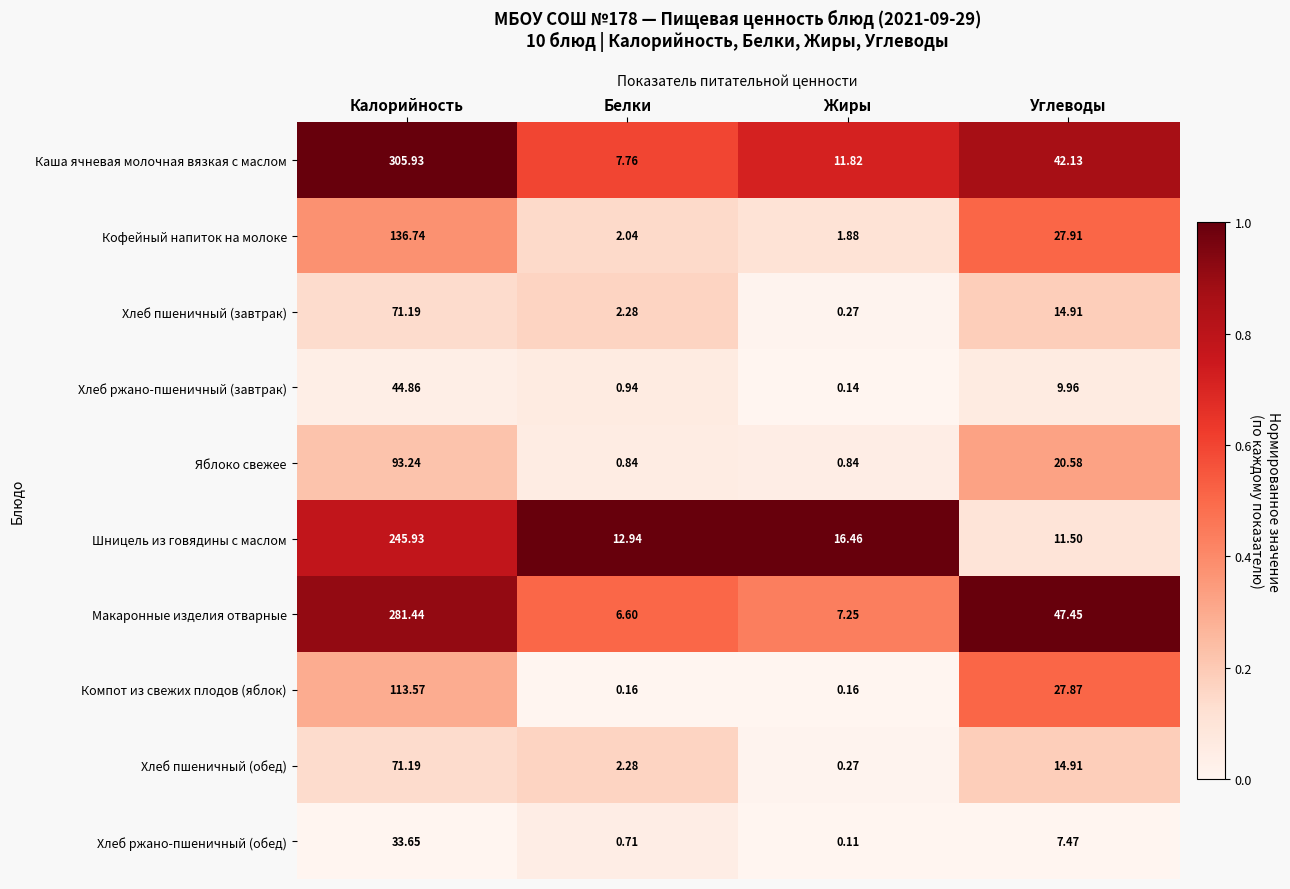

Which label corresponds to the largest value in the chart?

Калорийность